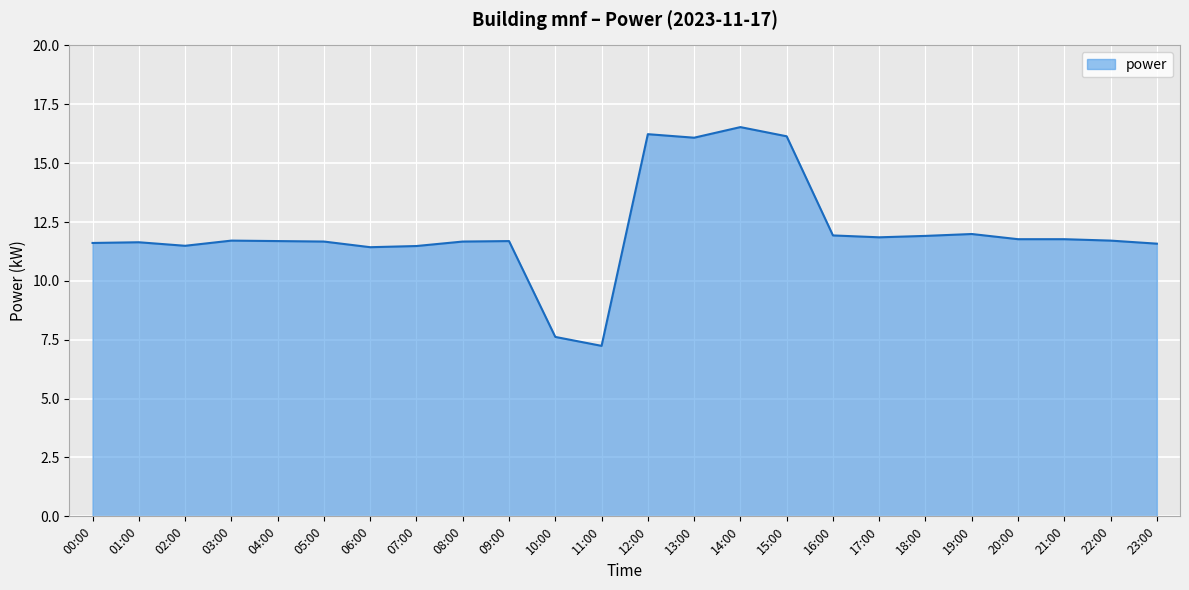

What is the maximum value shown in the chart?

16.5